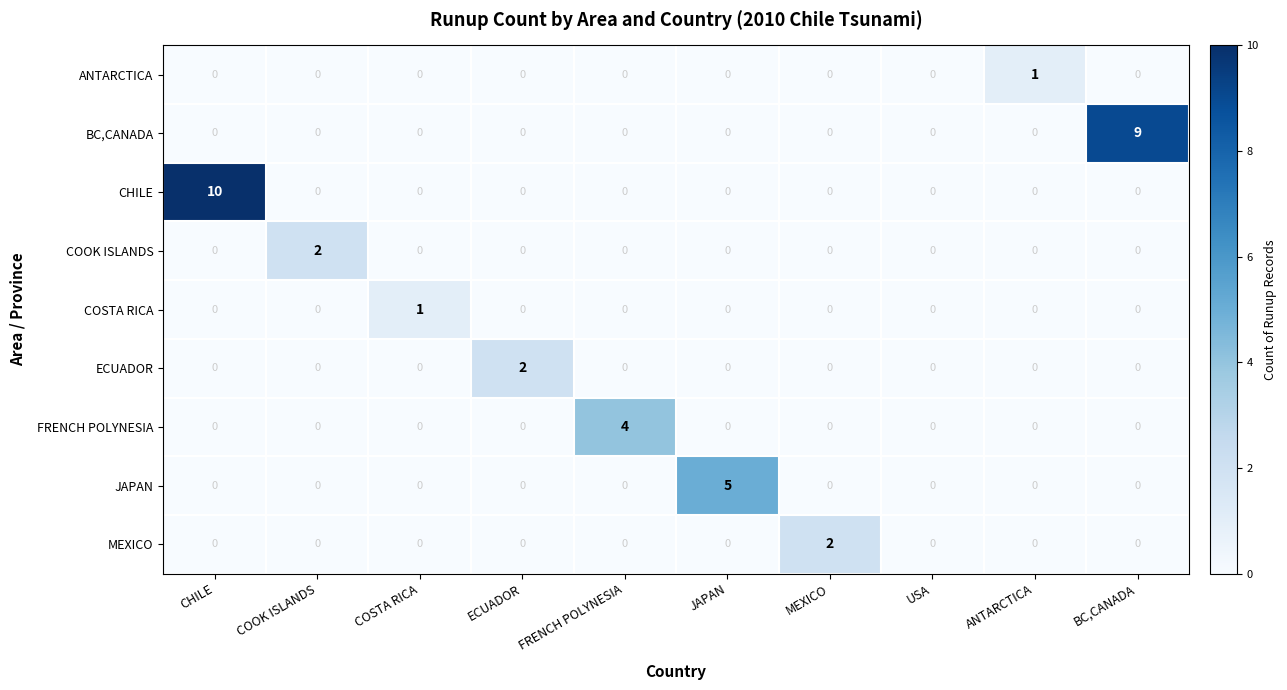

Which series has the largest total across all categories?

CHILE